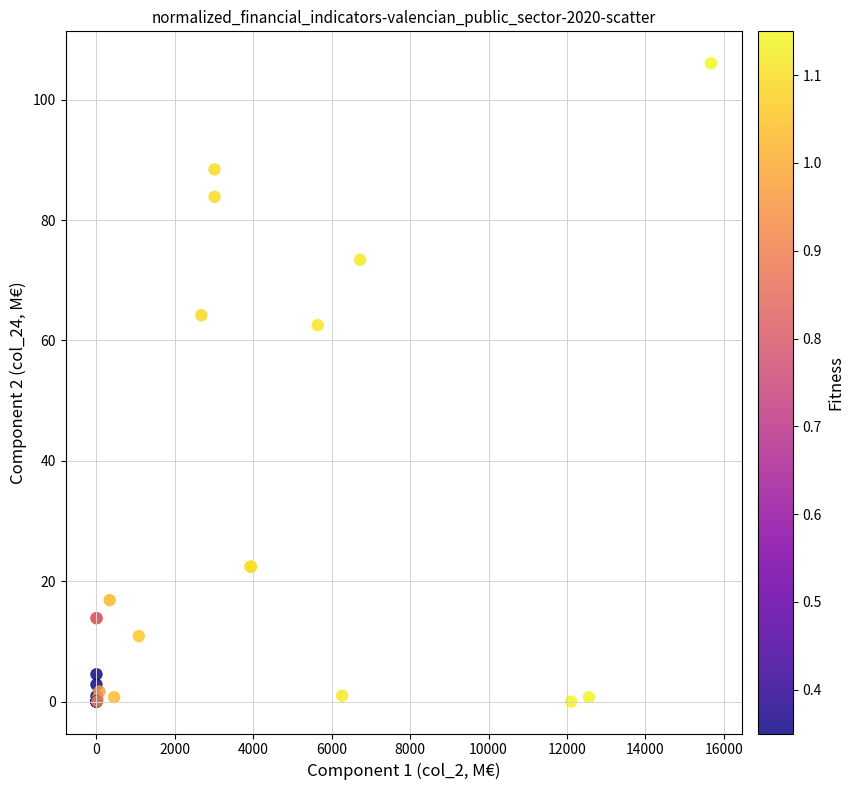

What Y value in the scatter plot is closest to 53?

62.5